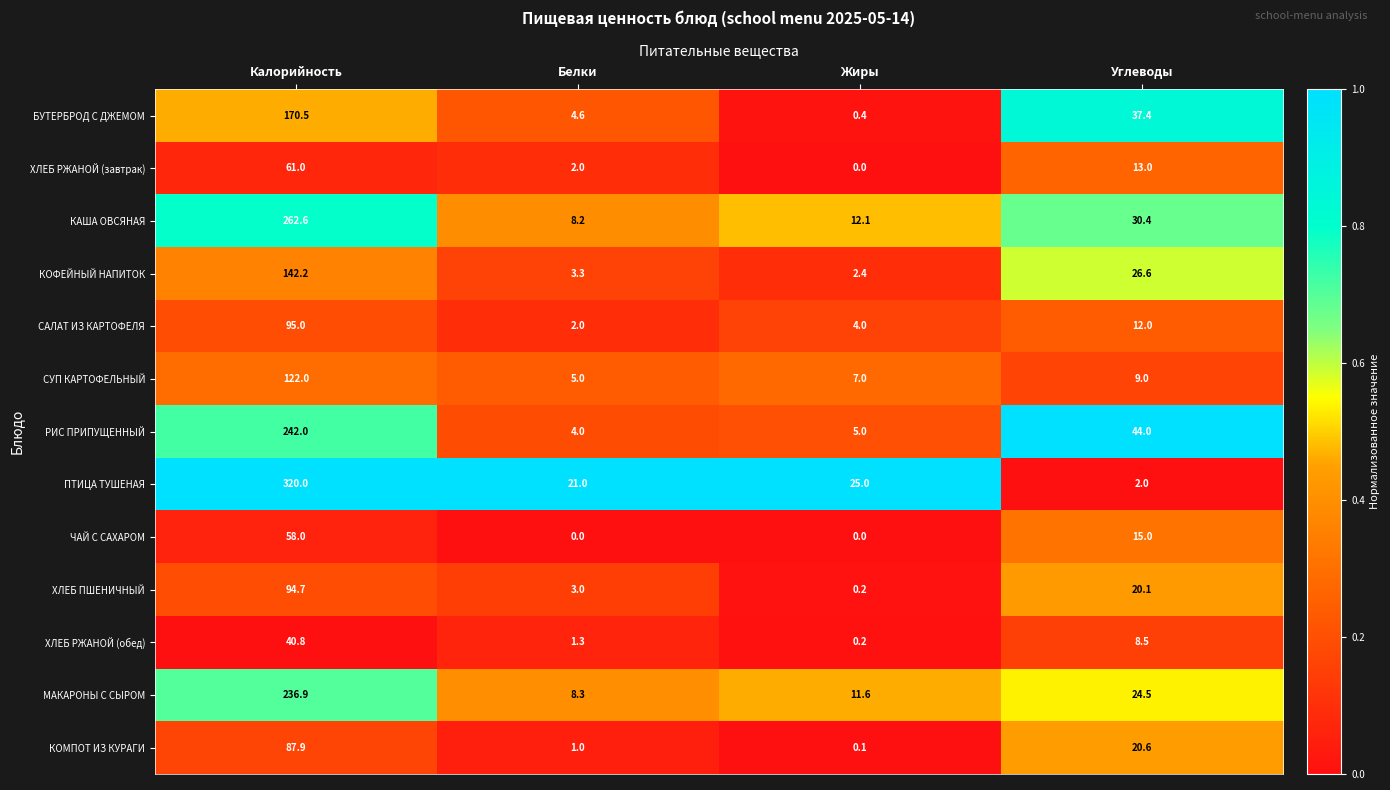

At how many categories does at least one series exceed 0?

4